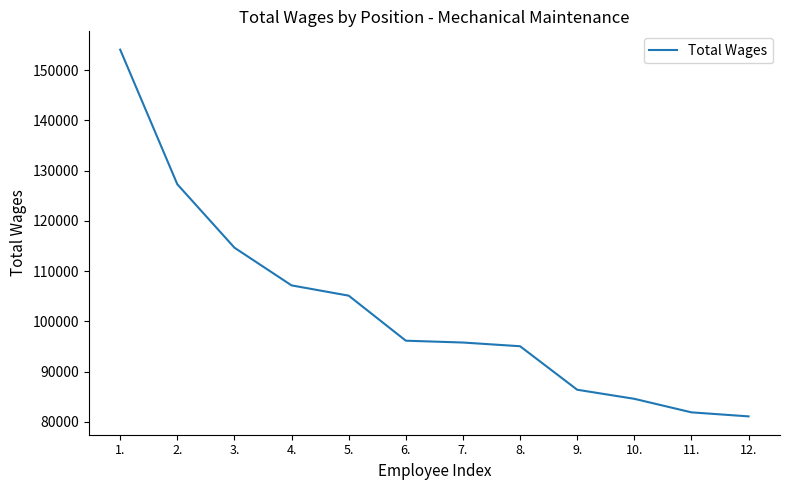

The value at 2. is 127284. True or false?

True